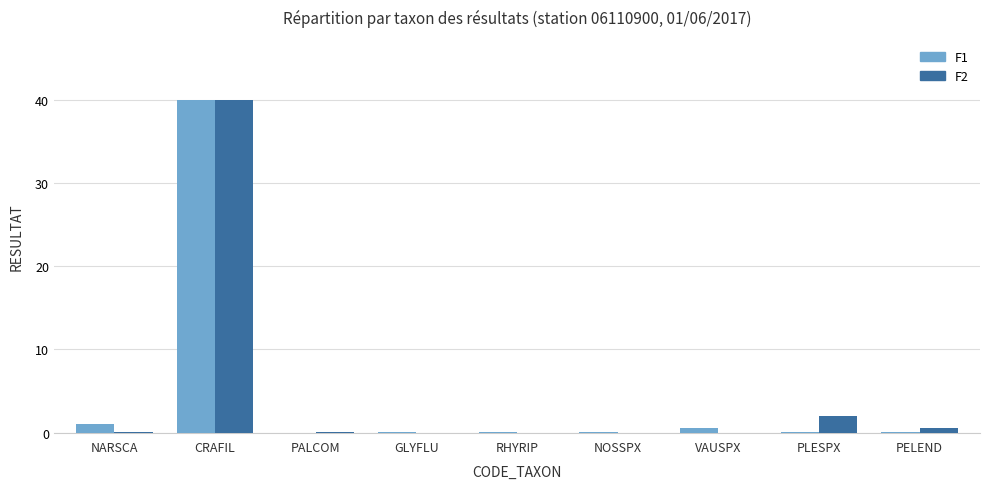

At which category is the sum across all series the highest?

CRAFIL